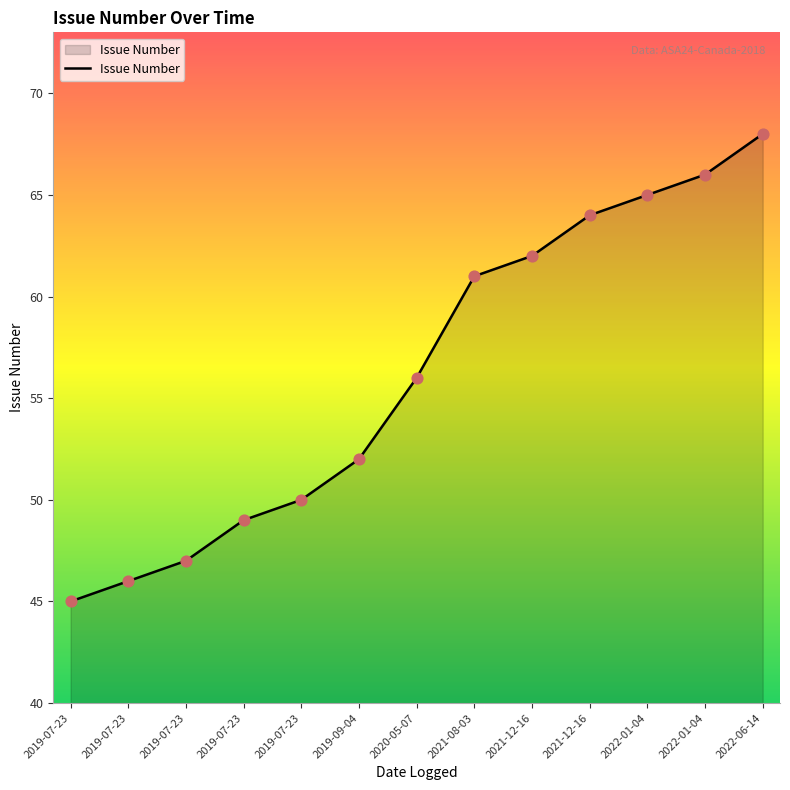

What is the ratio of the value at 2019-07-23 to the value at 2019-07-23?

0.9